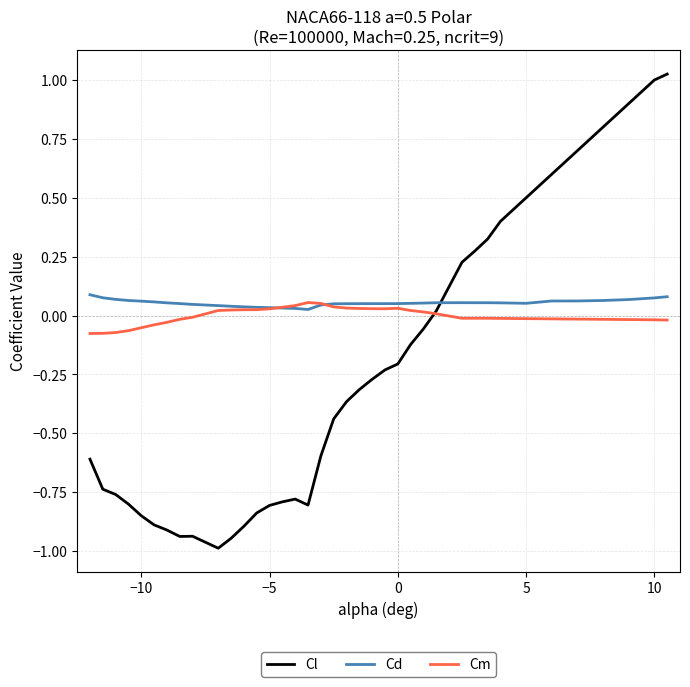

Rank the series by their average value, from highest to lowest.

Cd, Cm, Cl